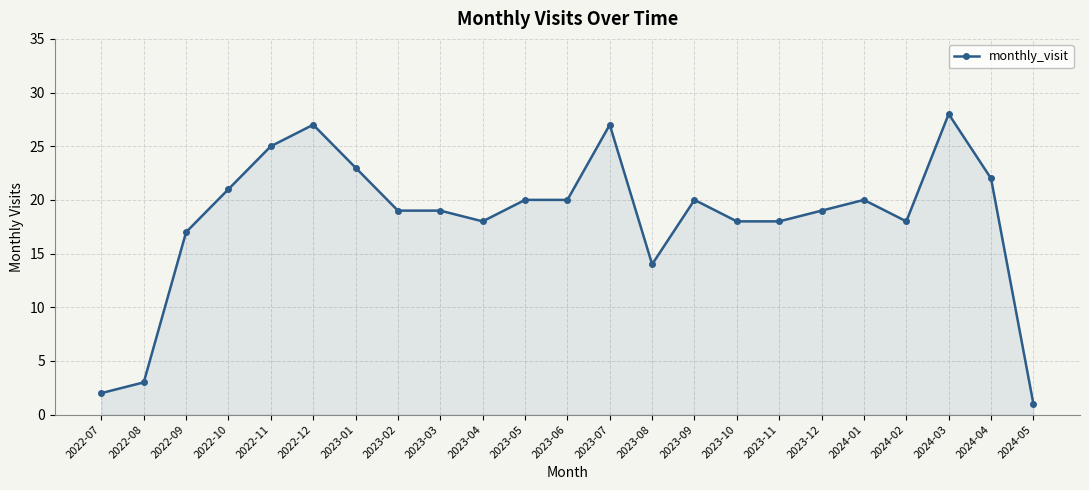

Where is the first local maximum?

2022-12